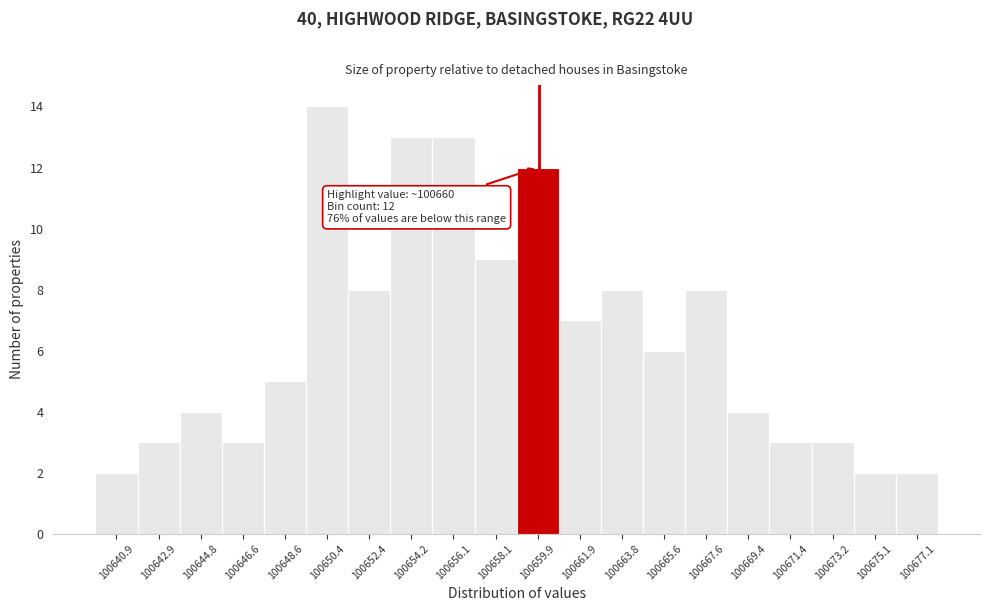

Over which range of the x-axis is the bar tallest?

100649.5 to 100651.4